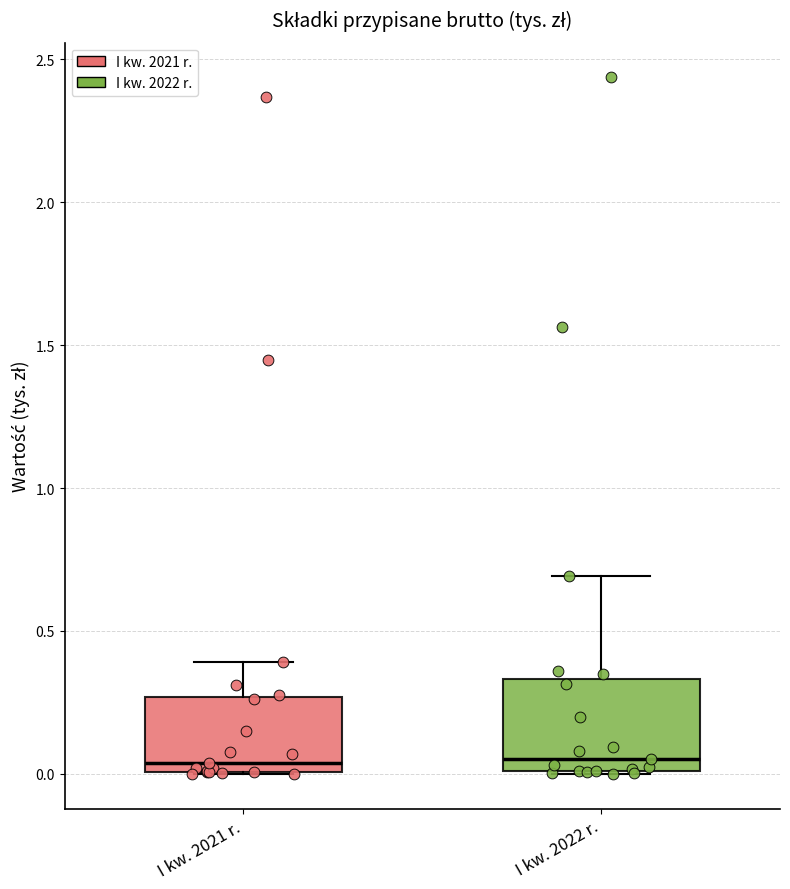

Reading left to right, read every box against the y-axis: the position of its median line, the range the box covers, and the ends of its whiskers. The values are not printed on the chart, so give them approximately, as read against the axis.

I kw. 2021 r.: median 0.05, box 0.00 to 0.25, whiskers 0.00 to 0.40
I kw. 2022 r.: median 0.05, box 0.00 to 0.35, whiskers 0.00 to 0.70